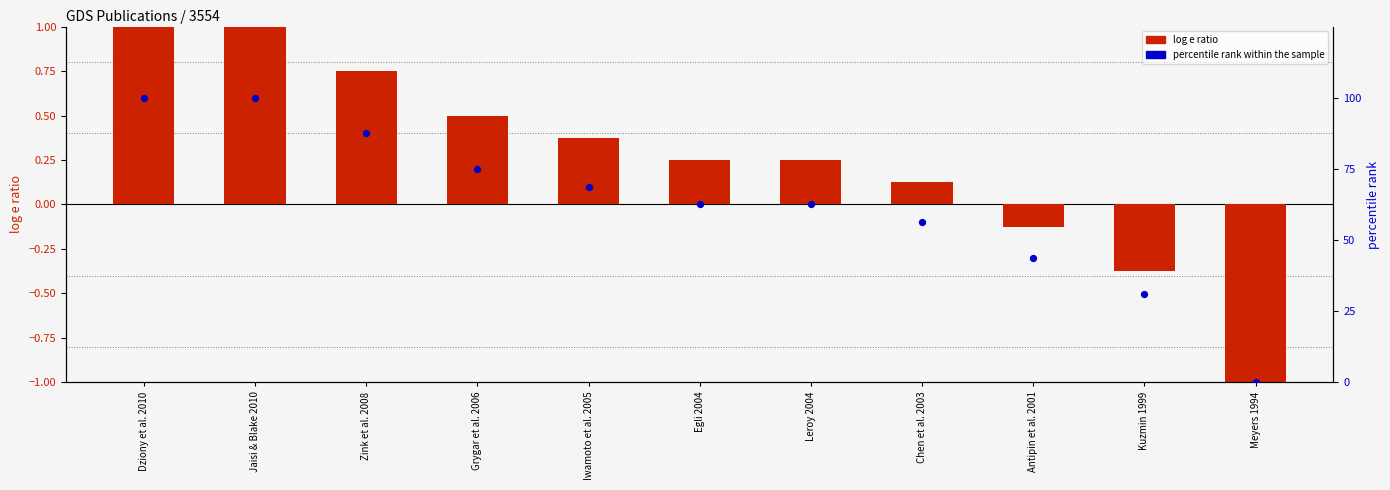

Which series has the widest spread of Y values?

percentile rank within the sample